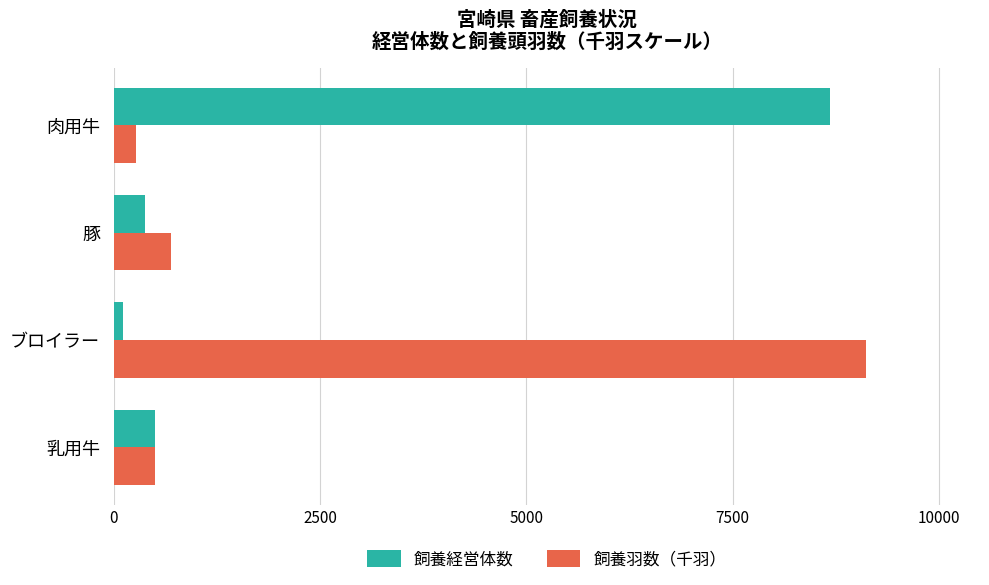

At which label does 飼養羽数（千羽） reach its peak?

ブロイラー